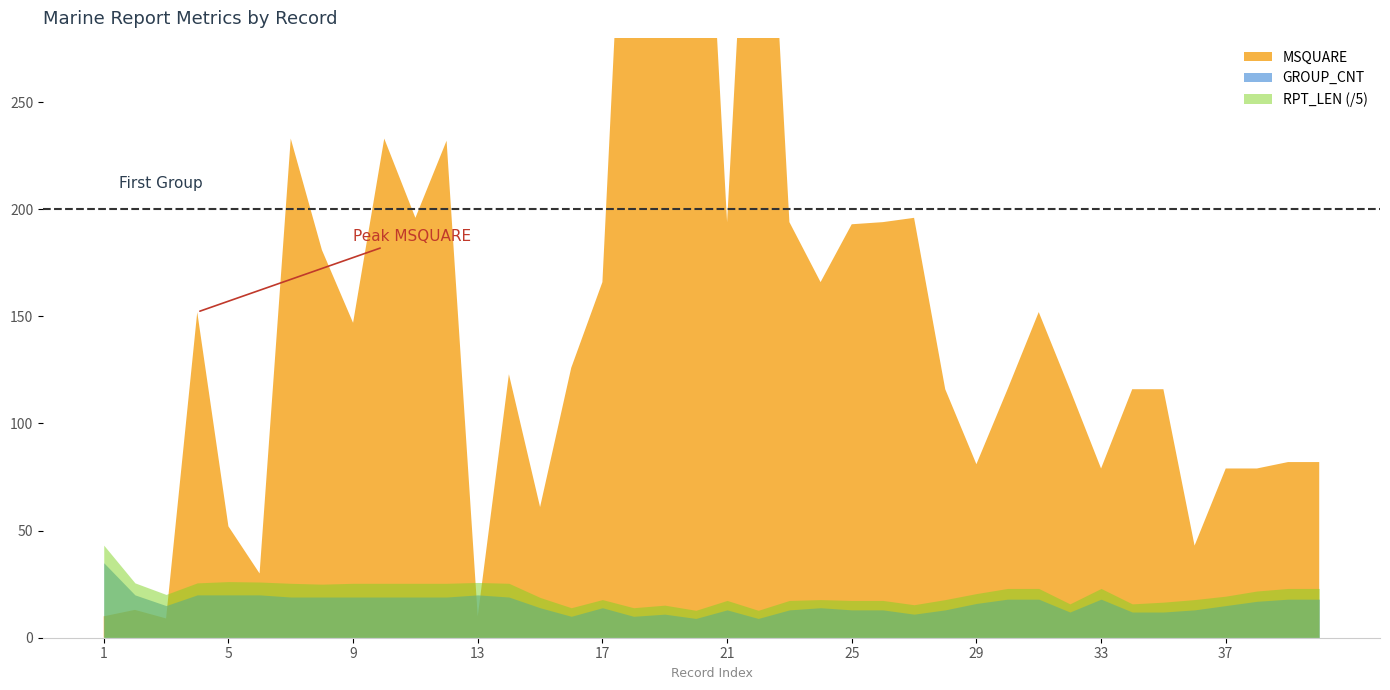

What is the average value of the RPT_LEN series?

105